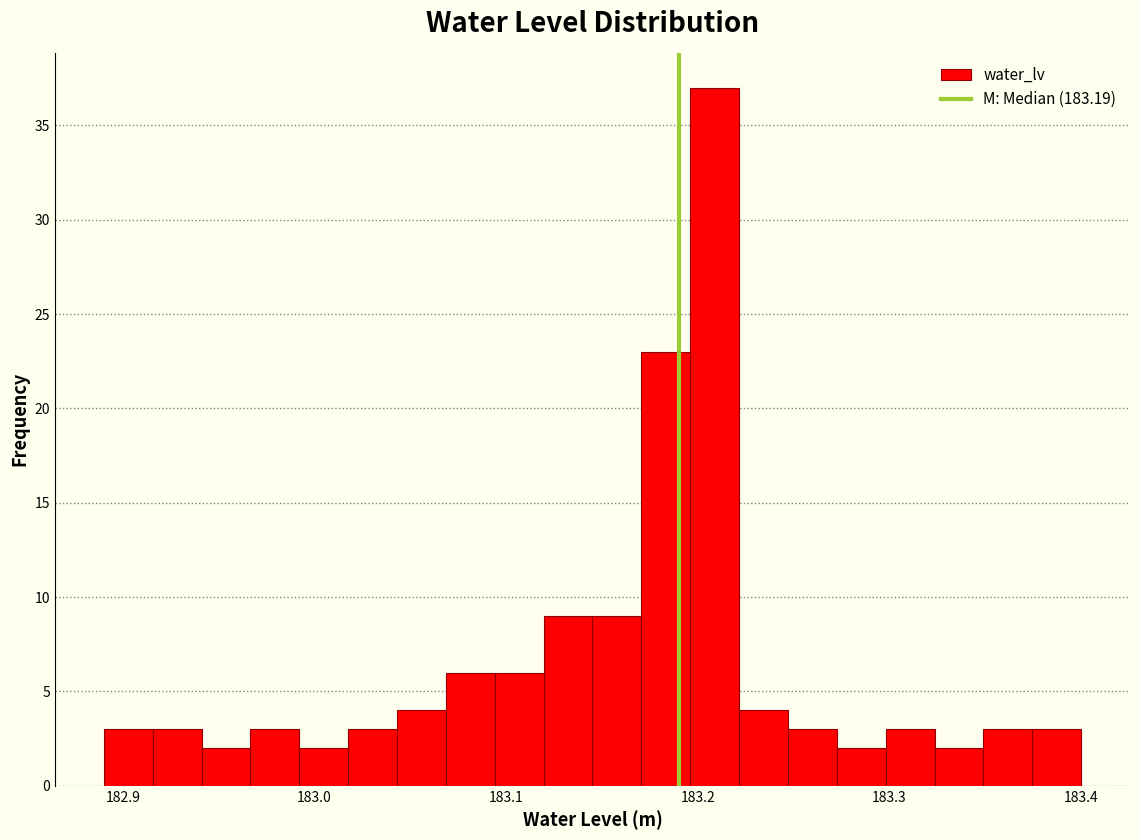

Around what value on the x-axis is the tallest bar? Give the approximate position of its centre, as read against the axis.

183.21